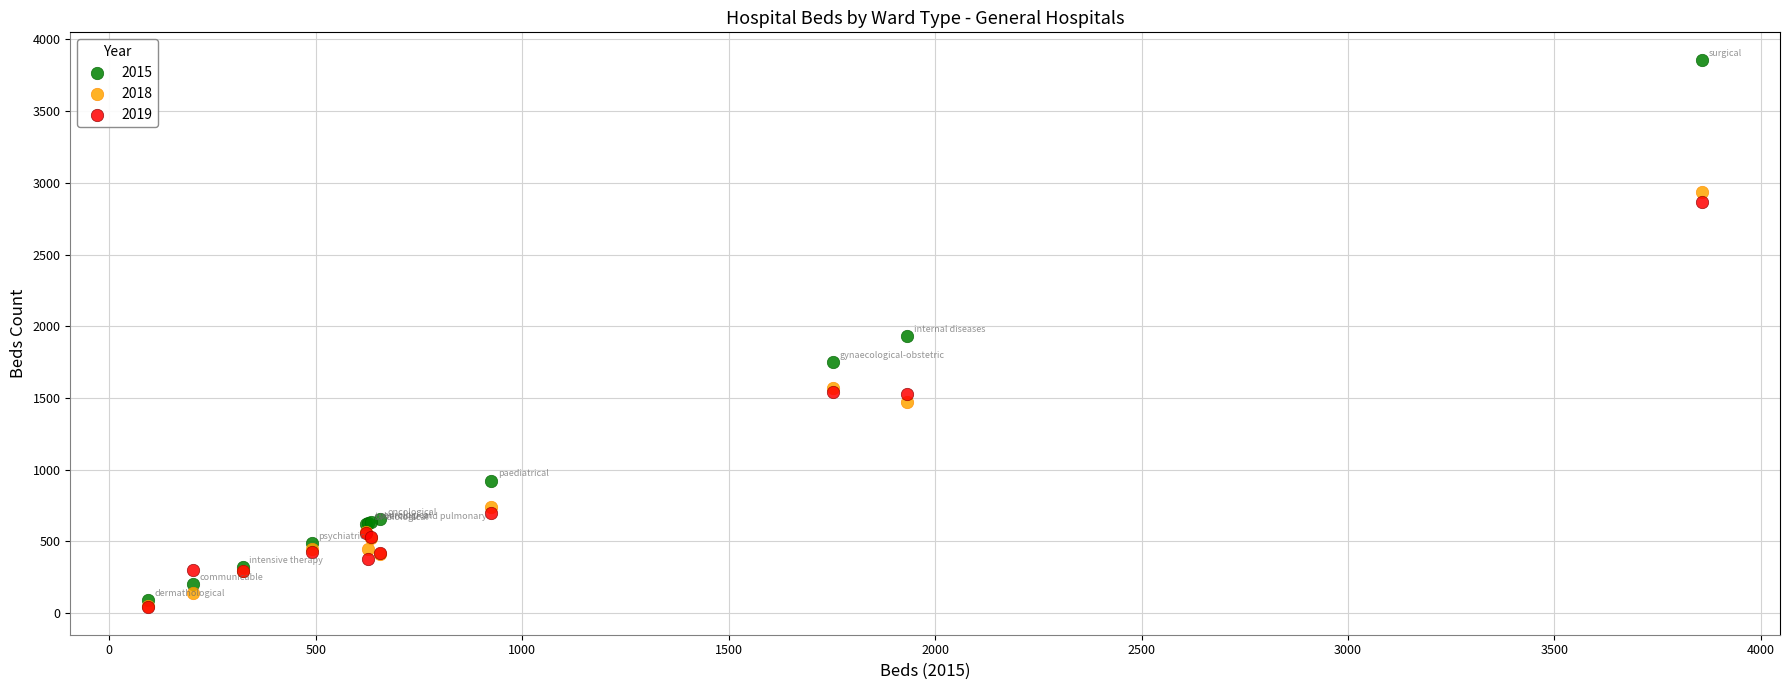

In the 2015 series, what Y value is closest to 1976?

1932